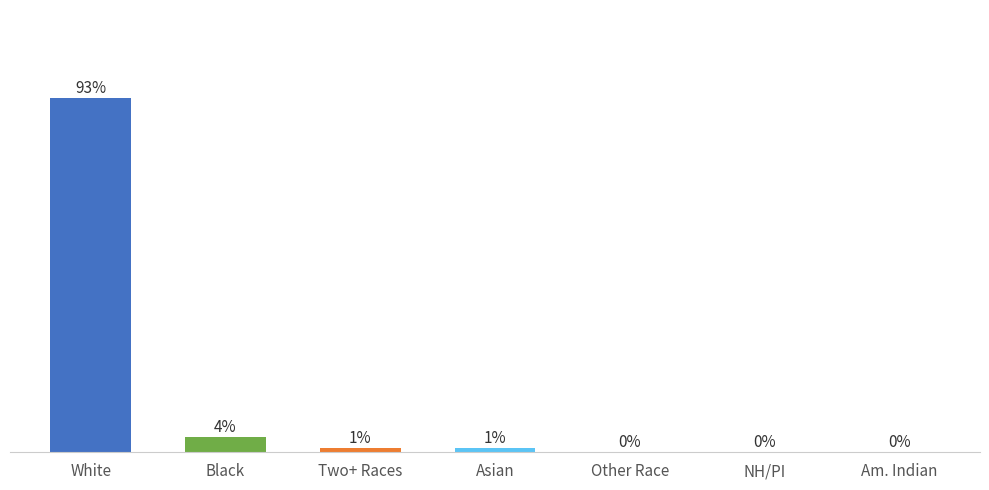

At which label is the value closest to 46?

Black